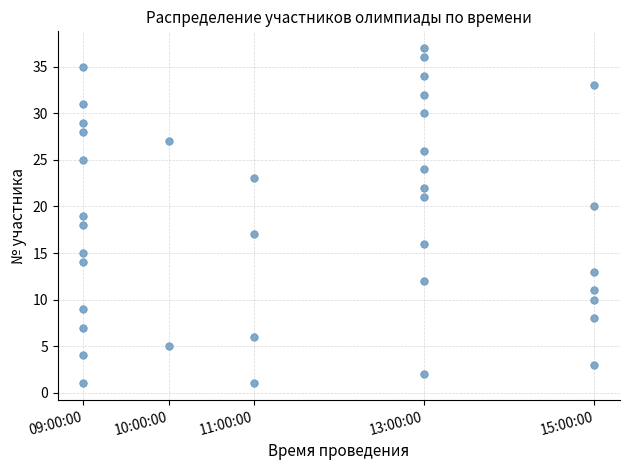

What is the range of Y values (max minus min)?

36